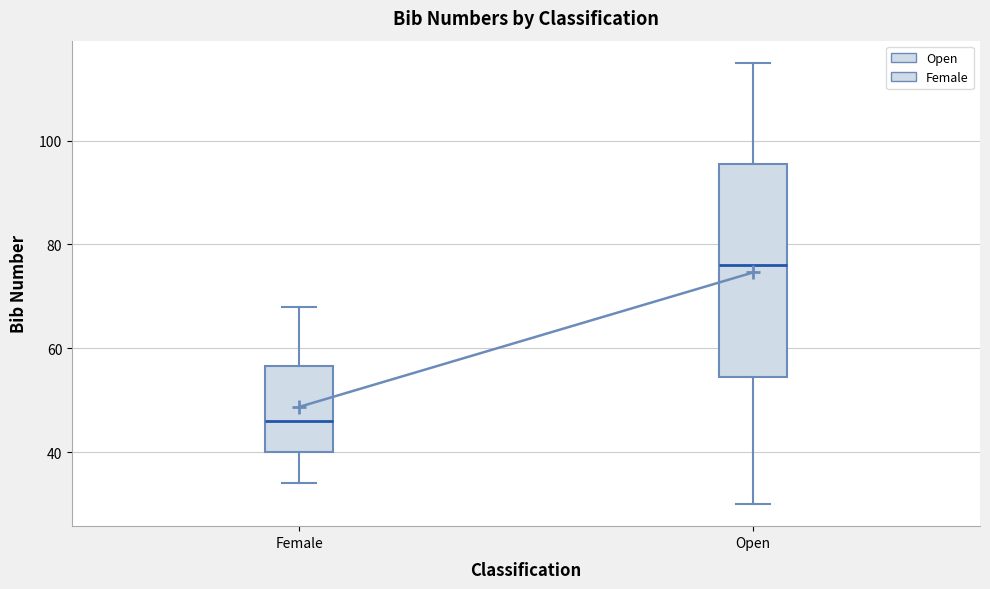

Reading left to right, transcribe this box plot: for each box, give where its median line is, the range the box spans, and where its two whiskers end, as read against the y-axis. The values are not printed on the chart, so give them approximately, as read against the axis.

Female: median 46, box 40 to 56, whiskers 34 to 68
Open: median 76, box 54 to 96, whiskers 30 to 116